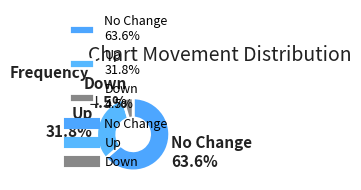

Which category has the smallest portion of the pie?

Down 4.5%